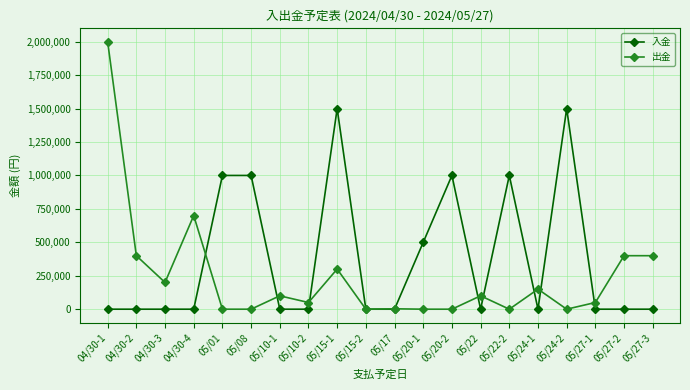

Which series has the largest range (max minus min)?

出金